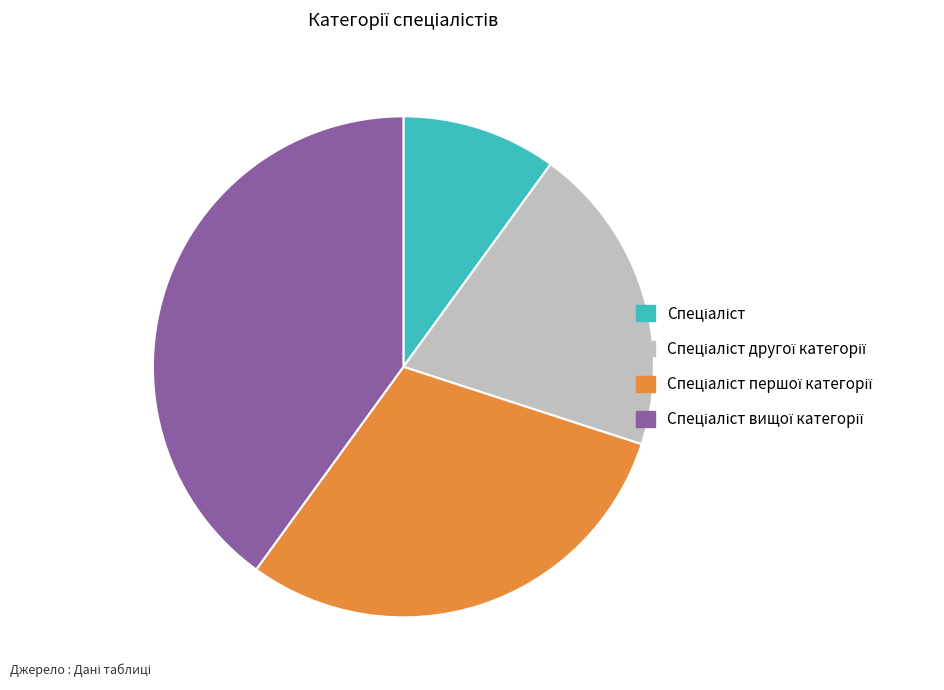

Is there any slice that represents more than half of the pie?

No